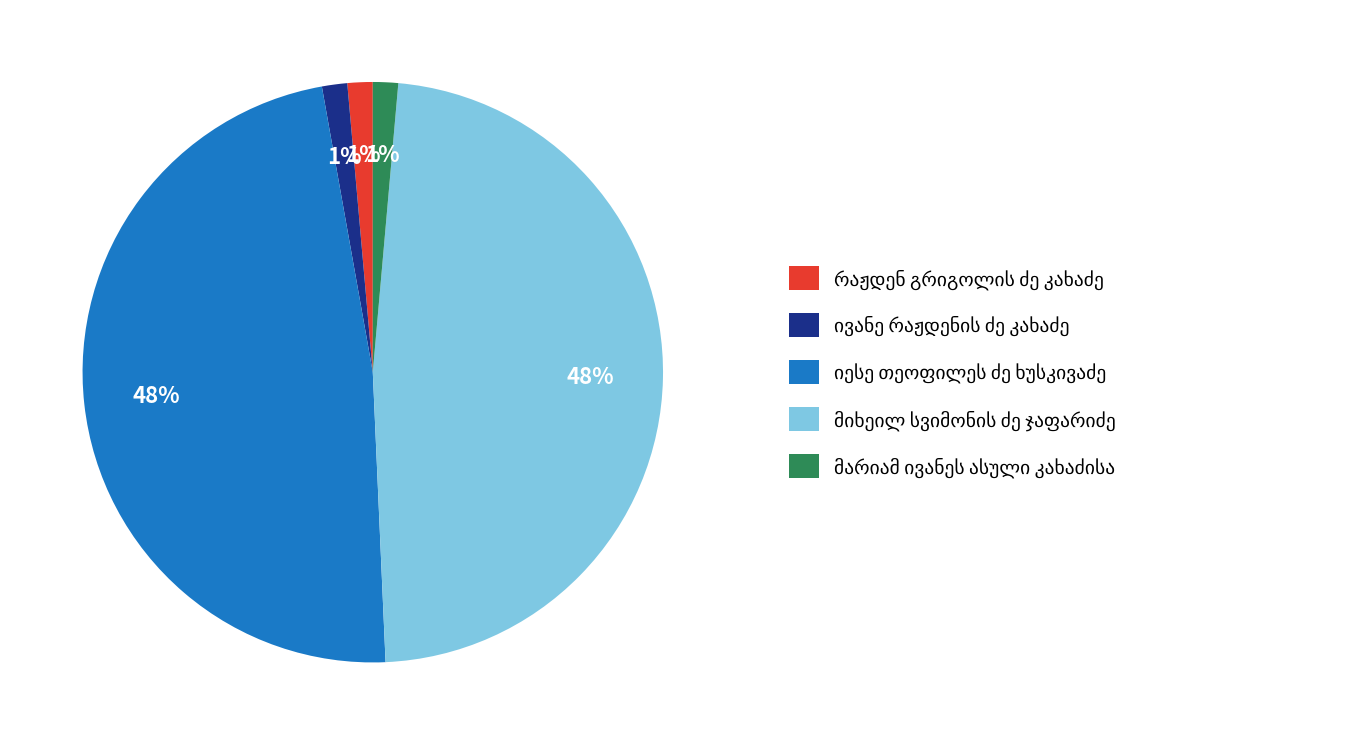

Is there a majority slice in this chart?

No